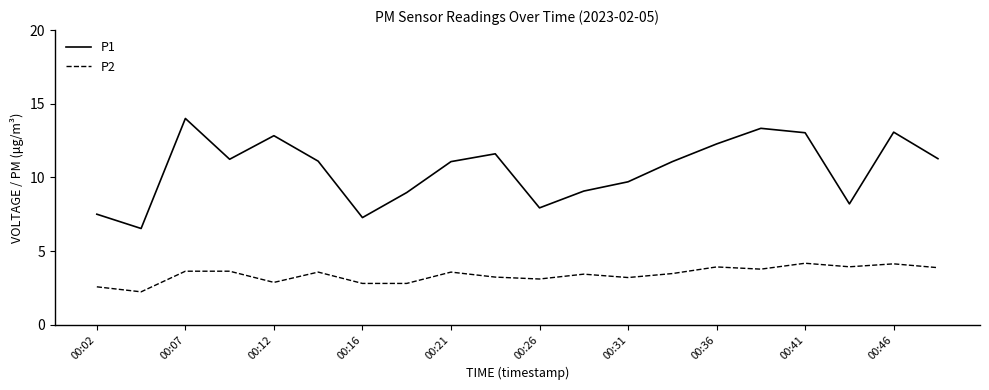

Rank the series by their average value, from highest to lowest.

P1, P2